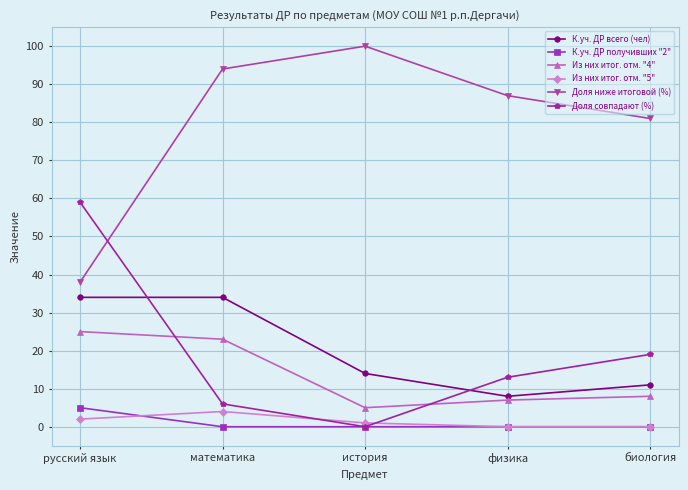

Is this an area chart (filled region under the line)?

No